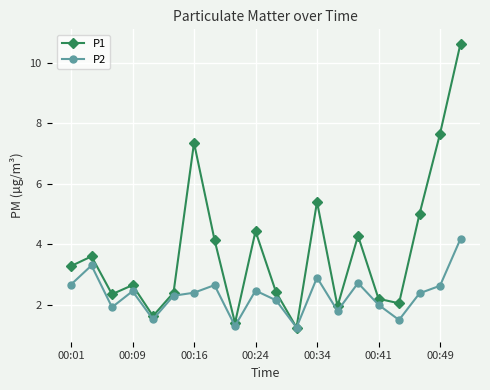

What is the maximum value shown in the chart?

10.6